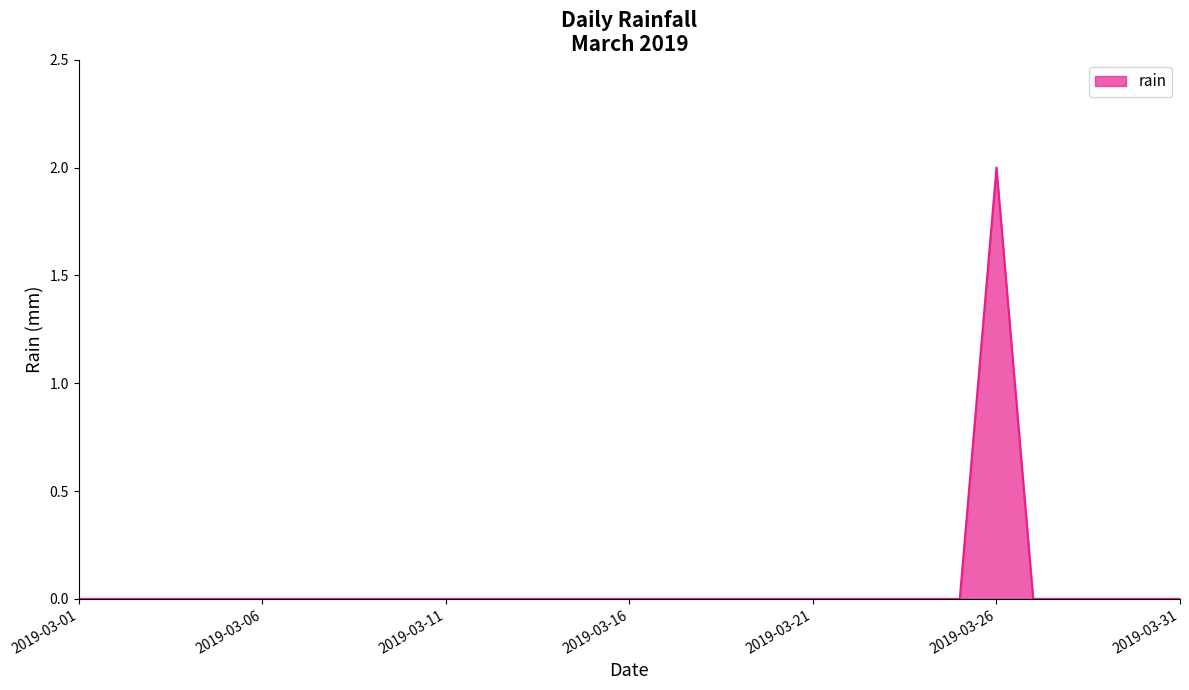

Does the chart have visible grid lines?

No